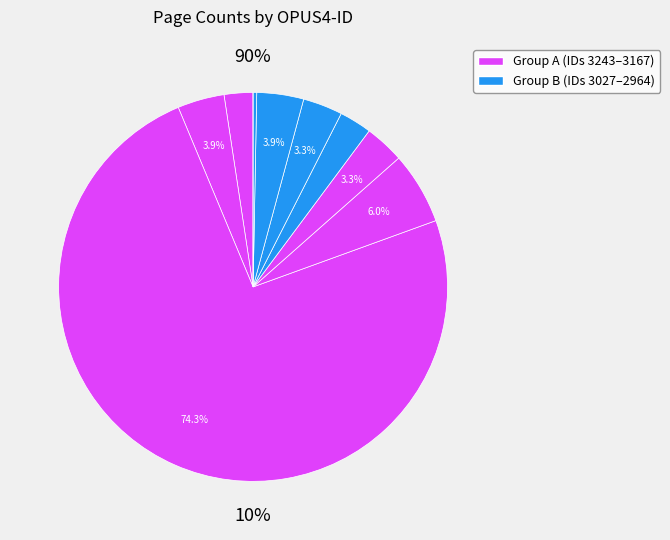

Is the sum of 3167 and 3024 greater than half?

No